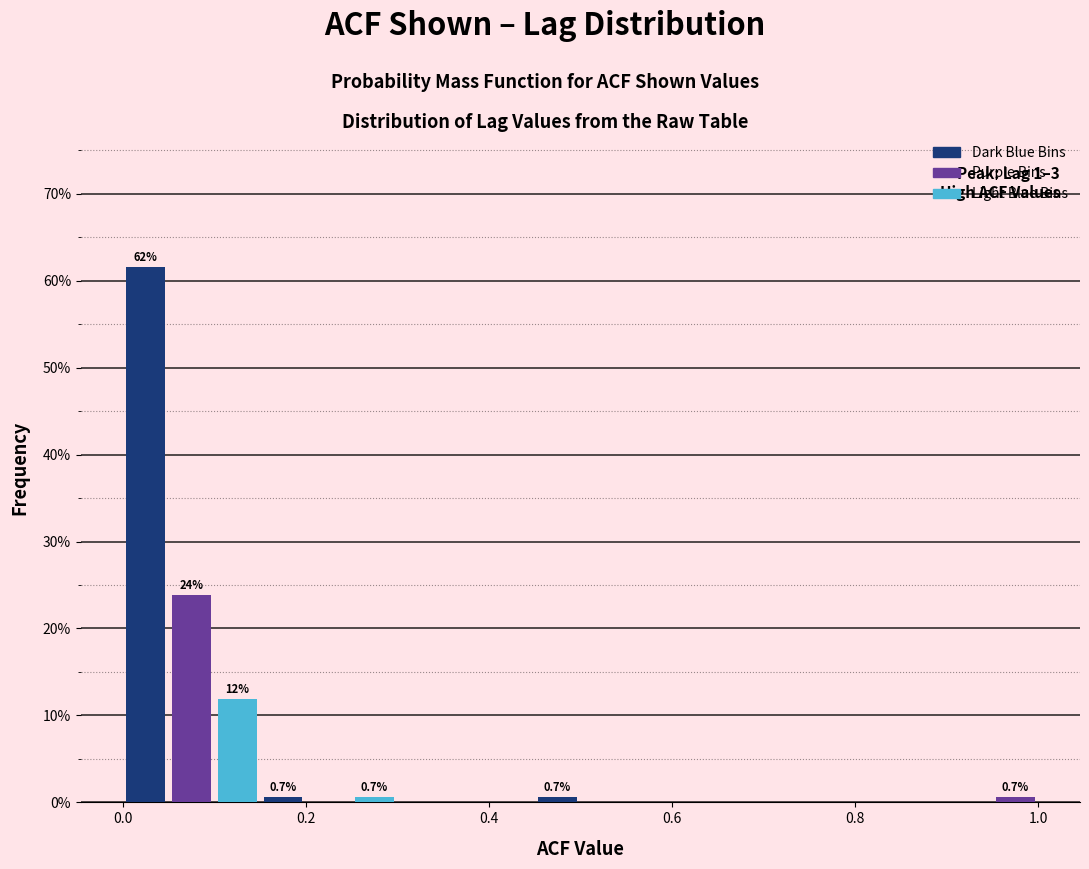

Around what value on the x-axis is the tallest bar? Give the approximate position of its centre, as read against the axis.

0.02